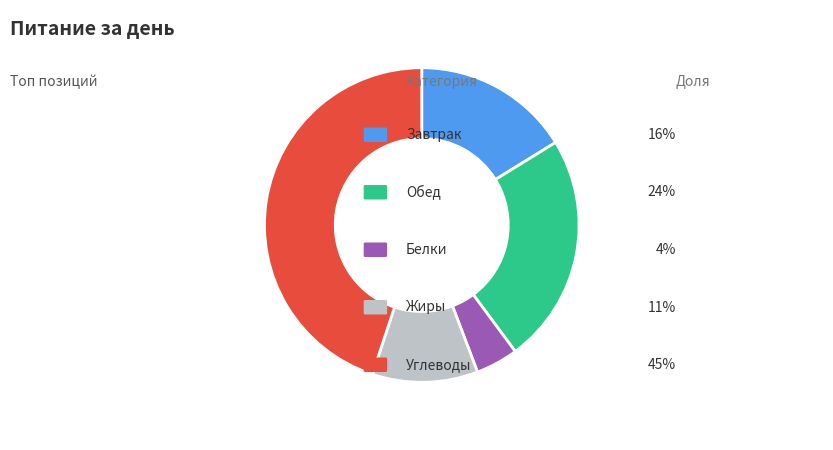

Does any single category account for the majority?

No